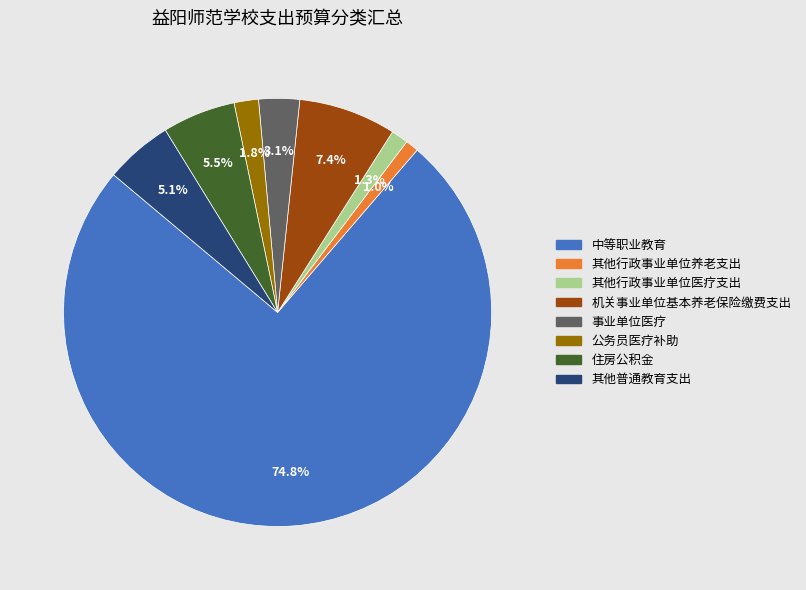

Which slice is the largest?

中等职业教育